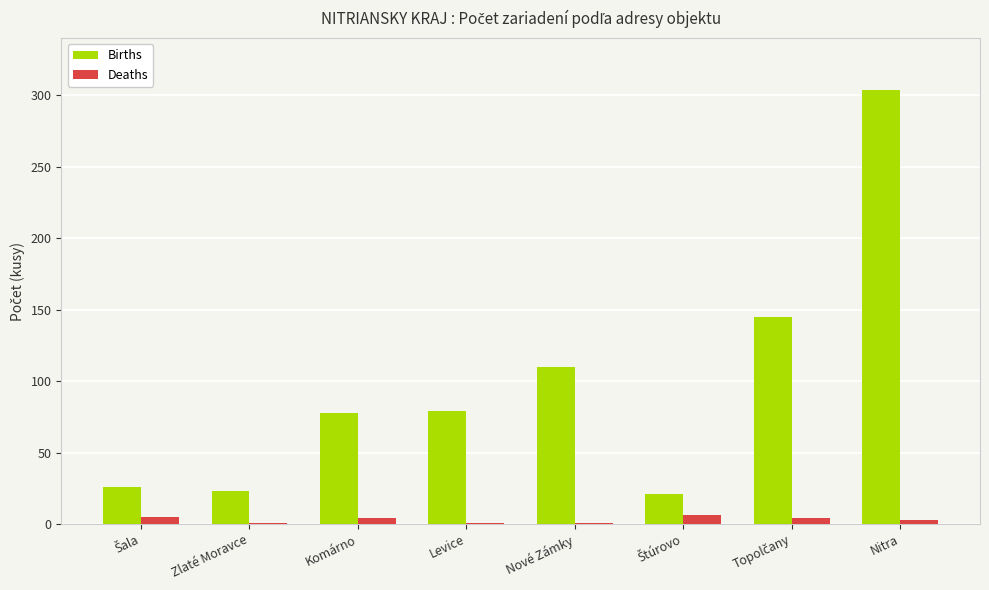

At which category is the sum across all series the highest?

Nitra